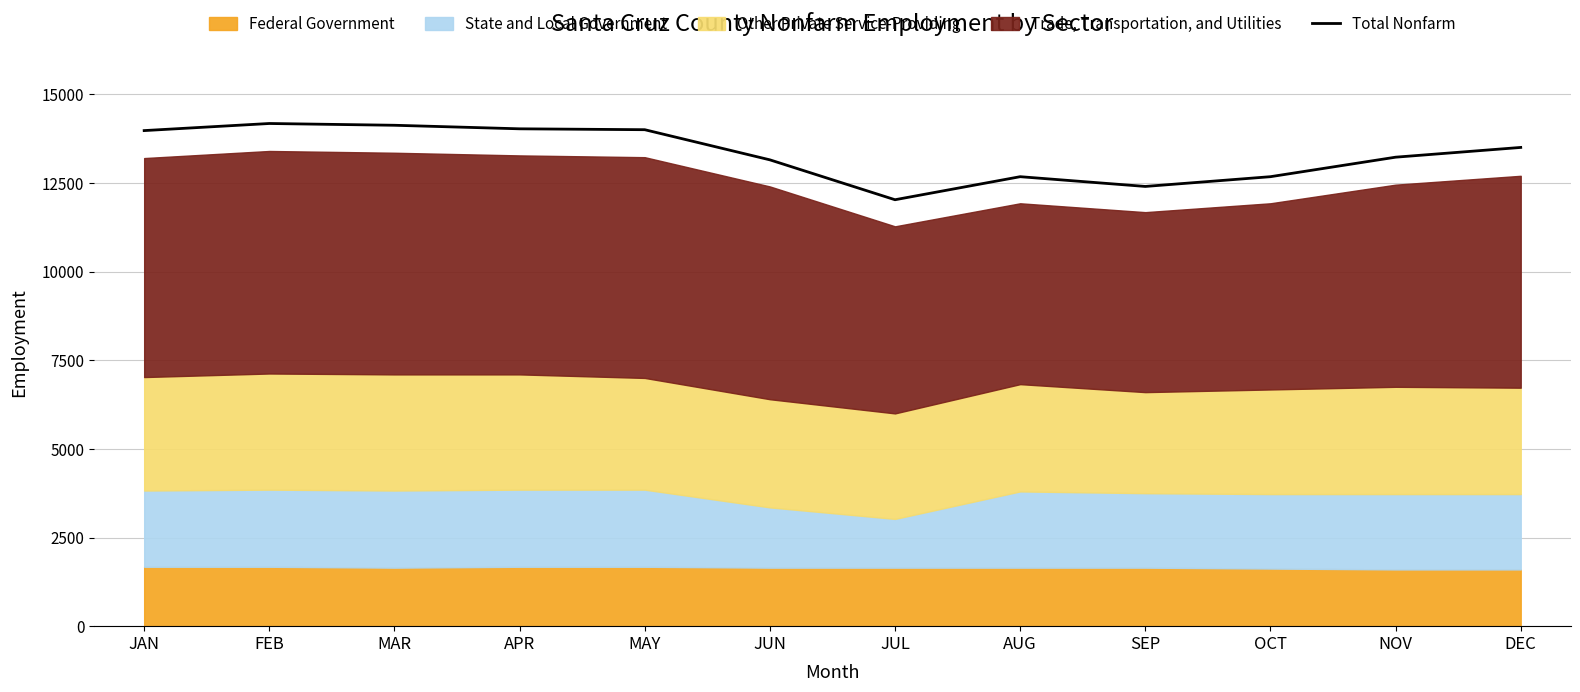

Count the number of categories in the chart.

12